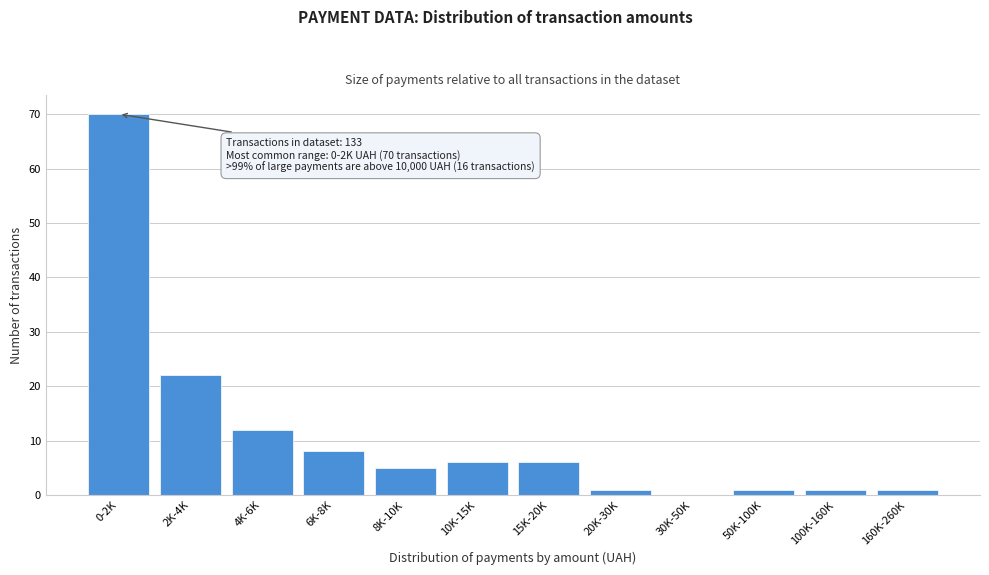

Reading left to right, what are all the values shown in this chart?

0-2K=70	2K-4K=22	4K-6K=12	6K-8K=8	8K-10K=5	10K-15K=6	15K-20K=6	20K-30K=1	30K-50K=0	50K-100K=1	100K-160K=1	160K-260K=1